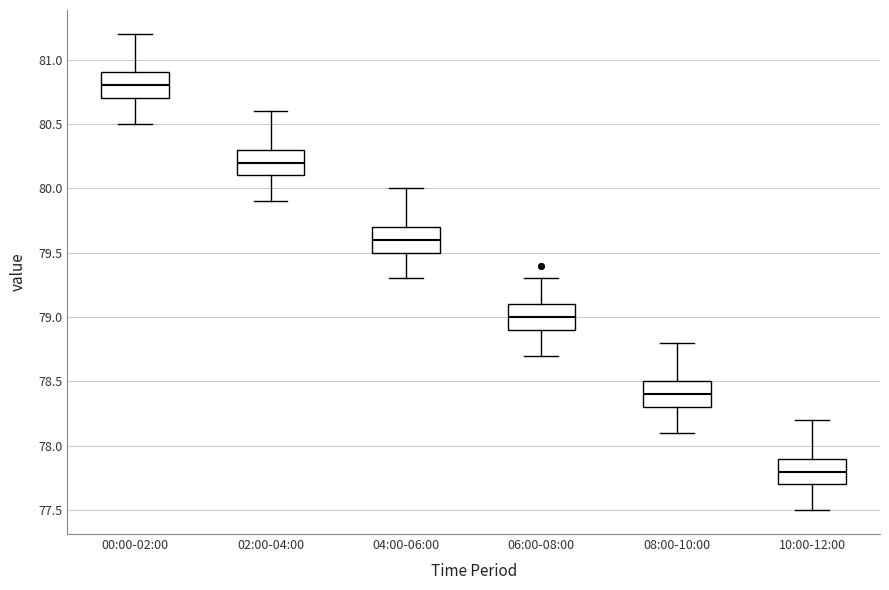

Reading left to right, transcribe this box plot: for each box, give where its median line is, the range the box spans, and where its two whiskers end, as read against the y-axis. The values are not printed on the chart, so give them approximately, as read against the axis.

00:00-02:00: median 80.8, box 80.7 to 80.9, whiskers 80.5 to 81.2
02:00-04:00: median 80.2, box 80.1 to 80.3, whiskers 79.9 to 80.6
04:00-06:00: median 79.6, box 79.5 to 79.7, whiskers 79.3 to 80.0
06:00-08:00: median 79.0, box 78.9 to 79.1, whiskers 78.7 to 79.3
08:00-10:00: median 78.4, box 78.3 to 78.5, whiskers 78.1 to 78.8
10:00-12:00: median 77.8, box 77.7 to 77.9, whiskers 77.5 to 78.2